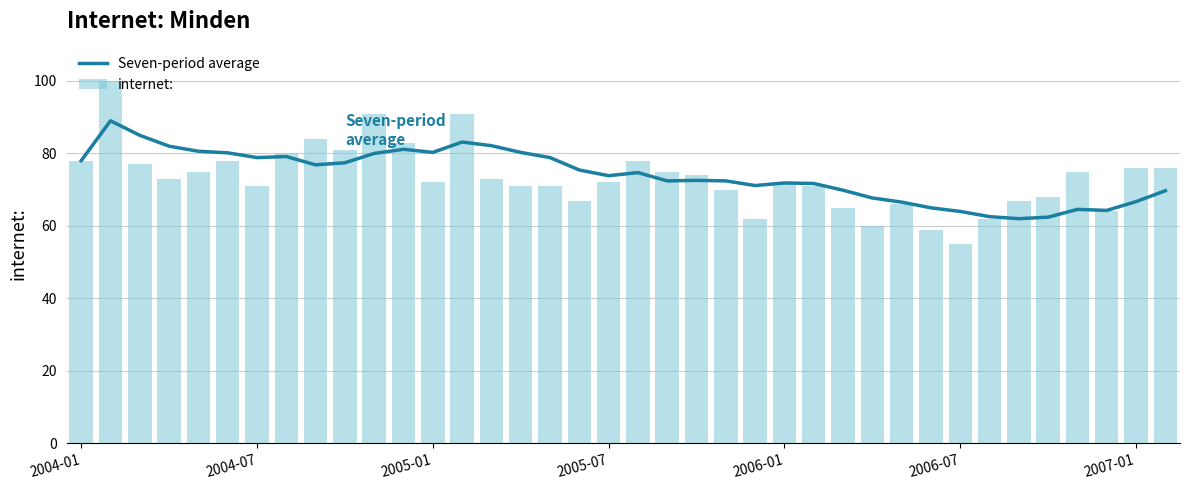

Reading left to right, list all the values displayed in this chart.

Seven-period average: 78.0	89.0	85.0	82.0	80.6	80.2	78.9	79.1	76.9	77.4	80.0	81.1	80.3	83.1	82.1	80.3	78.9	75.4	73.9	74.7	72.4	72.6	72.4	71.1	71.9	71.7	69.9	67.7	66.6	65.0	64.0	62.6	62.0	62.4	64.6	64.3	66.7	69.7
internet:: 78.0	100.0	77.0	73.0	75.0	78.0	71.0	80.0	84.0	81.0	91.0	83.0	72.0	91.0	73.0	71.0	71.0	67.0	72.0	78.0	75.0	74.0	70.0	62.0	72.0	71.0	65.0	60.0	66.0	59.0	55.0	62.0	67.0	68.0	75.0	64.0	76.0	76.0